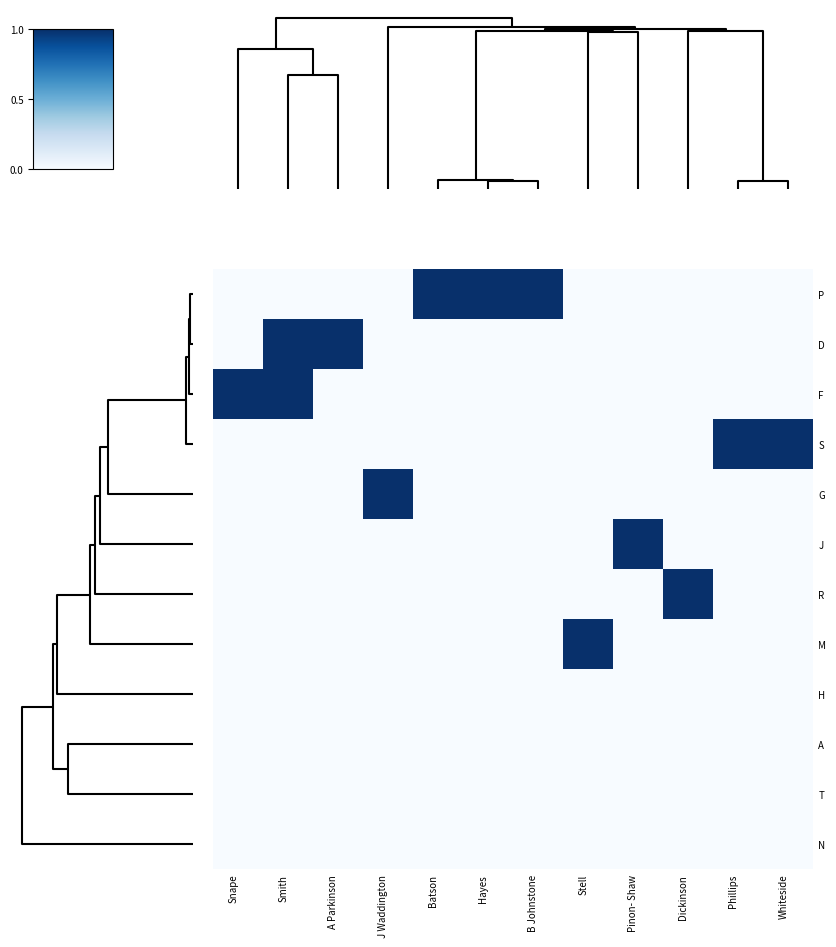

Reading left to right, extract all data points from this chart.

P: Snape=0	Smith=0	A Parkinson=0	J Waddington=0	Batson=1	Hayes=1	B Johnstone=1	Stell=0	Pinon- Shaw=0	Dickinson=0	Phillips=0	Whiteside=0
D: Snape=0	Smith=1	A Parkinson=1	J Waddington=0	Batson=0	Hayes=0	B Johnstone=0	Stell=0	Pinon- Shaw=0	Dickinson=0	Phillips=0	Whiteside=0
F: Snape=1	Smith=1	A Parkinson=0	J Waddington=0	Batson=0	Hayes=0	B Johnstone=0	Stell=0	Pinon- Shaw=0	Dickinson=0	Phillips=0	Whiteside=0
S: Snape=0	Smith=0	A Parkinson=0	J Waddington=0	Batson=0	Hayes=0	B Johnstone=0	Stell=0	Pinon- Shaw=0	Dickinson=0	Phillips=1	Whiteside=1
G: Snape=0	Smith=0	A Parkinson=0	J Waddington=1	Batson=0	Hayes=0	B Johnstone=0	Stell=0	Pinon- Shaw=0	Dickinson=0	Phillips=0	Whiteside=0
J: Snape=0	Smith=0	A Parkinson=0	J Waddington=0	Batson=0	Hayes=0	B Johnstone=0	Stell=0	Pinon- Shaw=1	Dickinson=0	Phillips=0	Whiteside=0
R: Snape=0	Smith=0	A Parkinson=0	J Waddington=0	Batson=0	Hayes=0	B Johnstone=0	Stell=0	Pinon- Shaw=0	Dickinson=1	Phillips=0	Whiteside=0
M: Snape=0	Smith=0	A Parkinson=0	J Waddington=0	Batson=0	Hayes=0	B Johnstone=0	Stell=1	Pinon- Shaw=0	Dickinson=0	Phillips=0	Whiteside=0
H: Snape=0	Smith=0	A Parkinson=0	J Waddington=0	Batson=0	Hayes=0	B Johnstone=0	Stell=0	Pinon- Shaw=0	Dickinson=0	Phillips=0	Whiteside=0
A: Snape=0	Smith=0	A Parkinson=0	J Waddington=0	Batson=0	Hayes=0	B Johnstone=0	Stell=0	Pinon- Shaw=0	Dickinson=0	Phillips=0	Whiteside=0
T: Snape=0	Smith=0	A Parkinson=0	J Waddington=0	Batson=0	Hayes=0	B Johnstone=0	Stell=0	Pinon- Shaw=0	Dickinson=0	Phillips=0	Whiteside=0
N: Snape=0	Smith=0	A Parkinson=0	J Waddington=0	Batson=0	Hayes=0	B Johnstone=0	Stell=0	Pinon- Shaw=0	Dickinson=0	Phillips=0	Whiteside=0